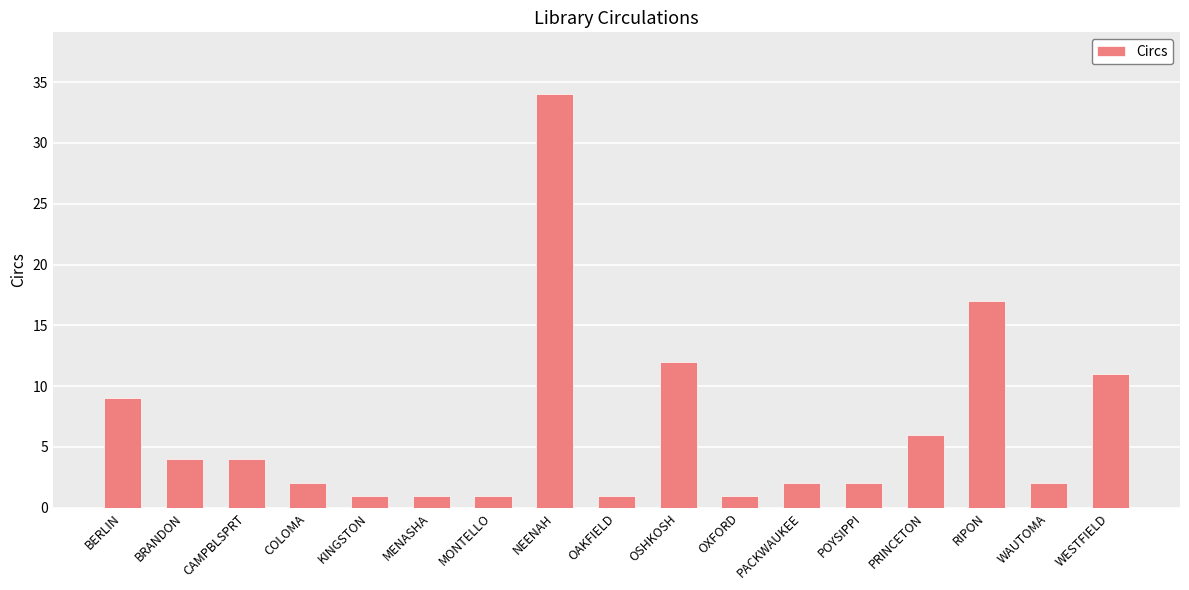

Reading left to right, extract all data points from this chart.

BERLIN=9	BRANDON=4	CAMPBLSPRT=4	COLOMA=2	KINGSTON=1	MENASHA=1	MONTELLO=1	NEENAH=34	OAKFIELD=1	OSHKOSH=12	OXFORD=1	PACKWAUKEE=2	POYSIPPI=2	PRINCETON=6	RIPON=17	WAUTOMA=2	WESTFIELD=11